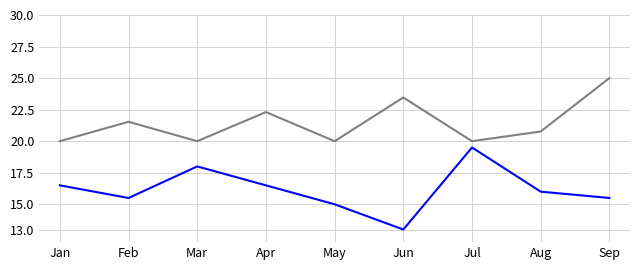

What is the minimum value shown in the chart?

13.0